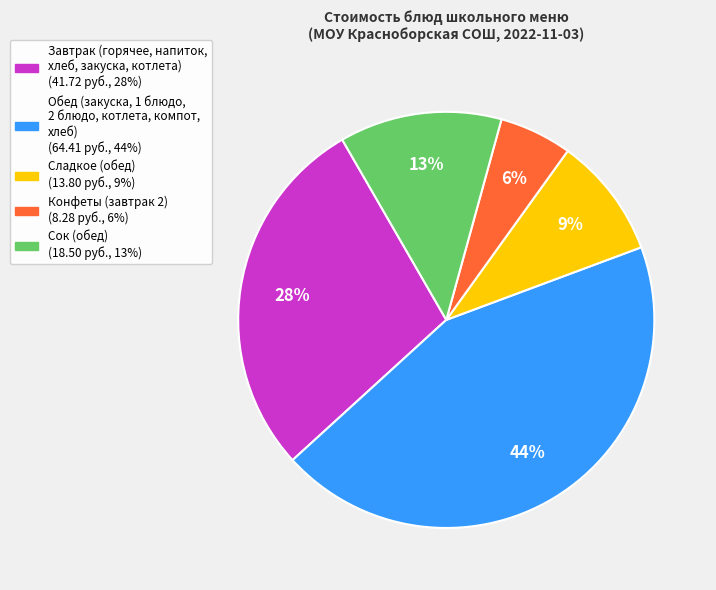

Does any single category account for the majority?

No